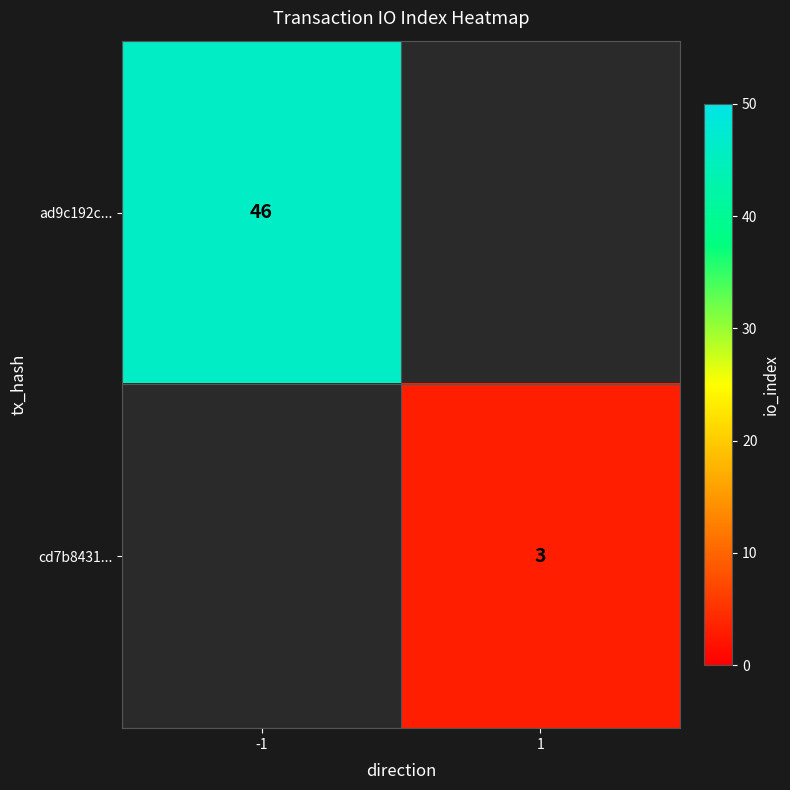

The ad9c192c... series shows 80.5 at -1. True or false?

False